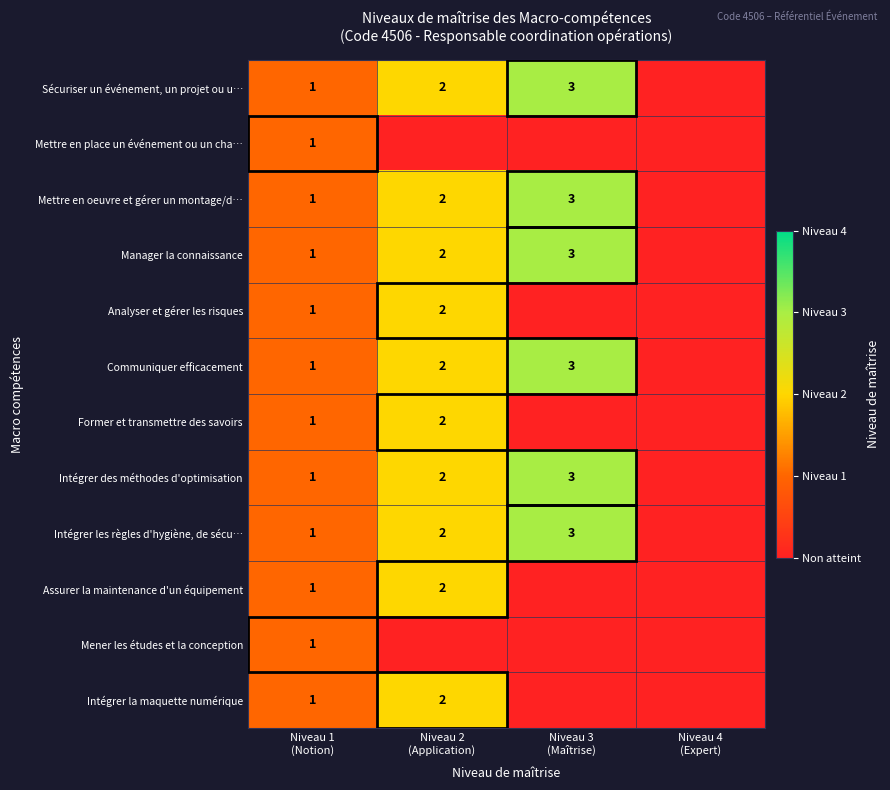

Where does the Intégrer la maquette numérique series first go above 1?

Niveau 2 (Application)